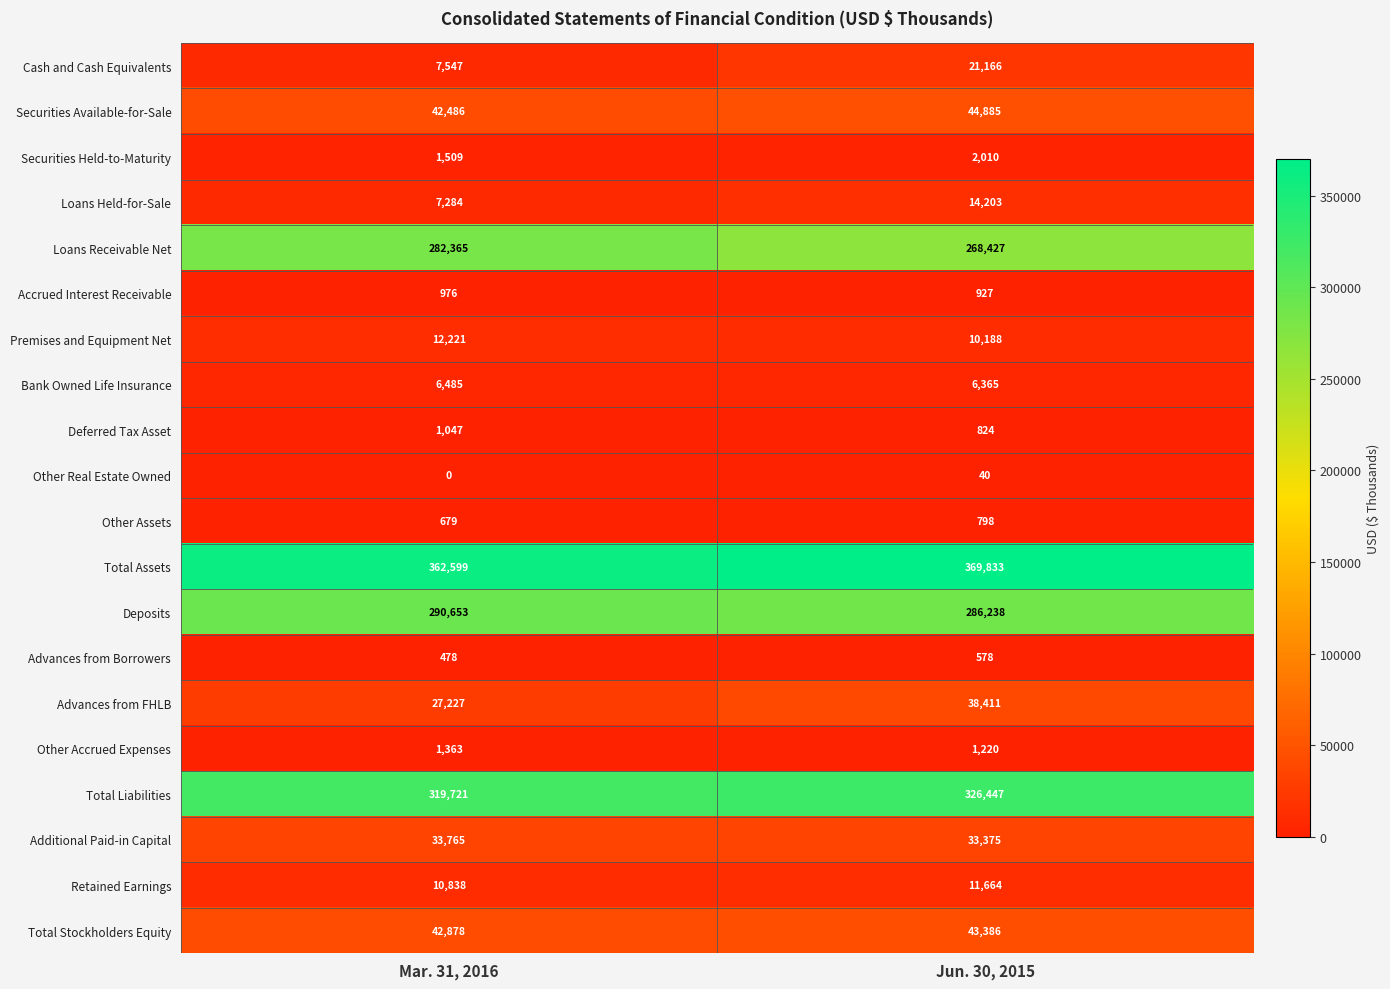

Count the number of categories in the chart.

2